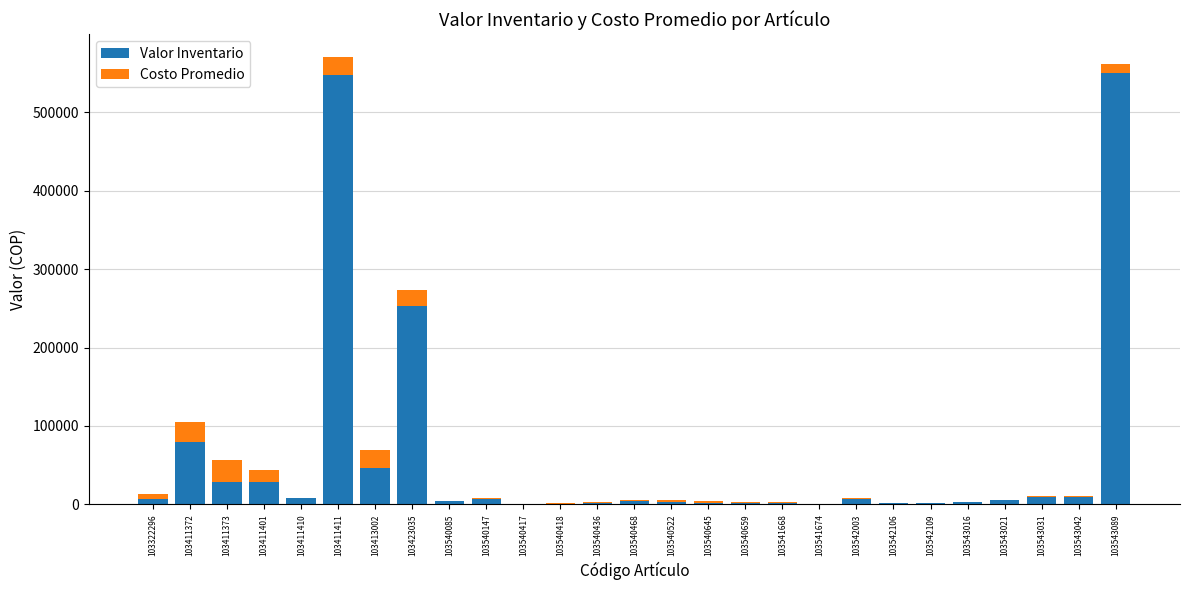

The Valor Inventario series shows 5366.4 at 103543021. True or false?

True